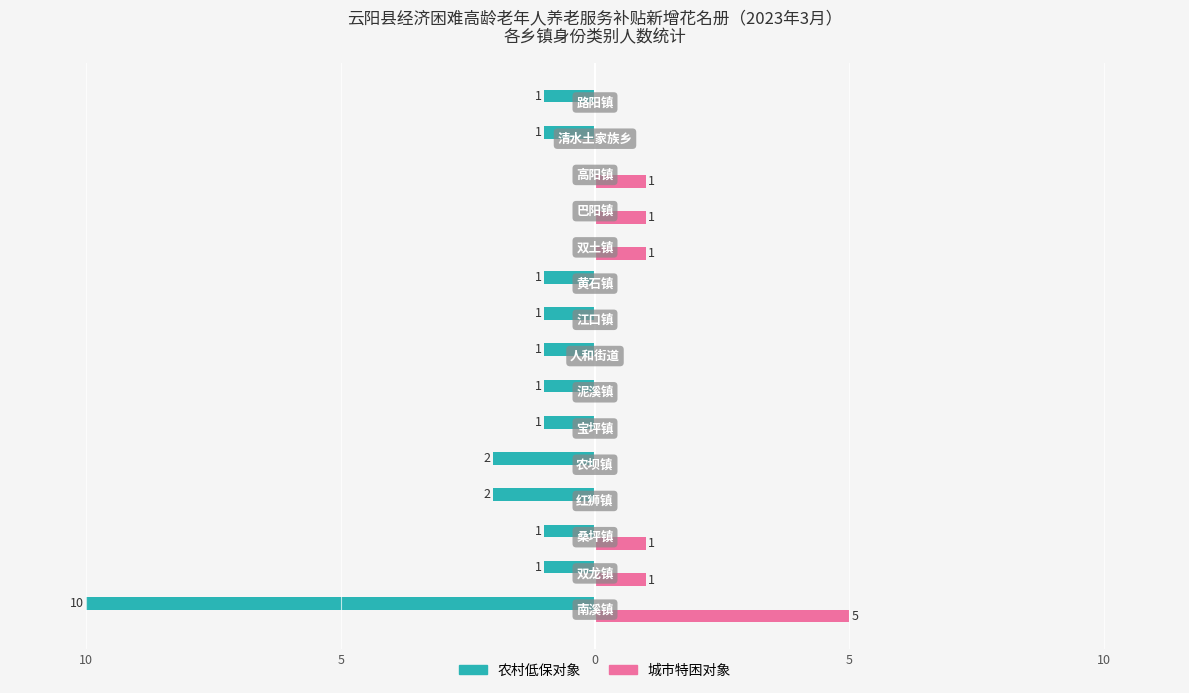

What are all the series names shown in the legend?

农村低保对象, 城市特困对象